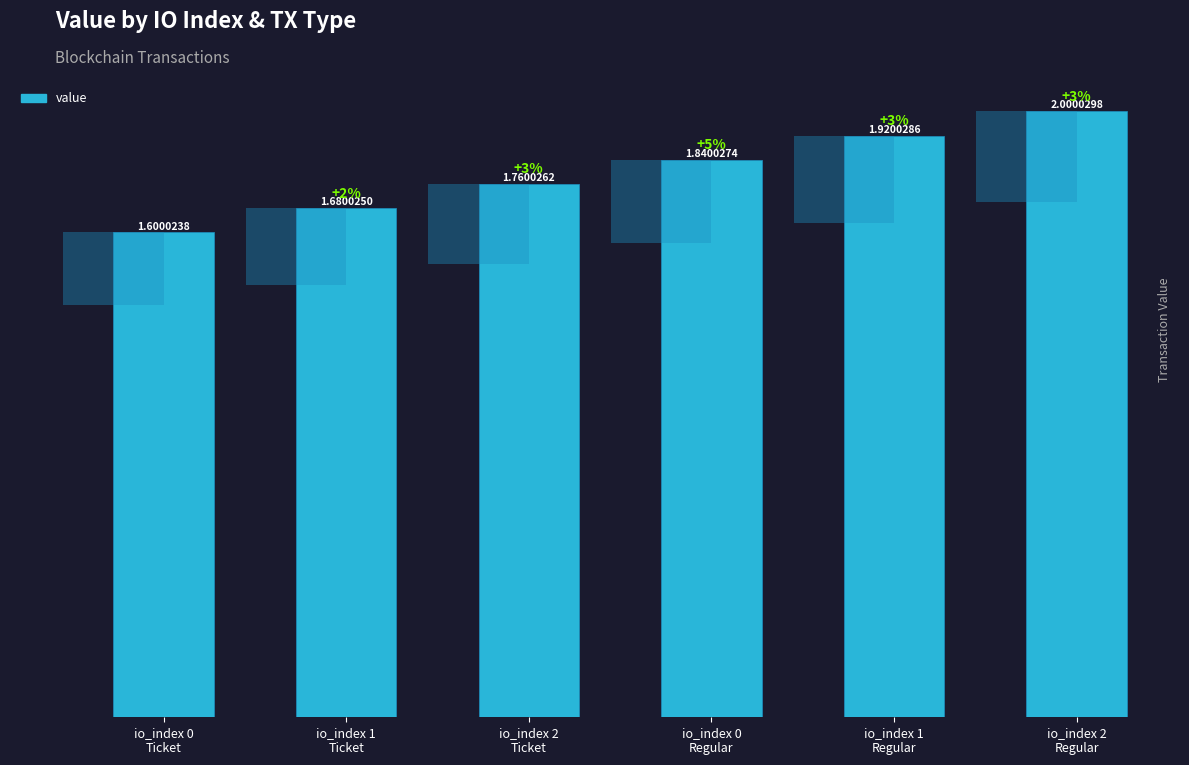

Rank the categories by value from highest to lowest.

io_index 2
Regular, io_index 1
Regular, io_index 0
Regular, io_index 2
Ticket, io_index 1
Ticket, io_index 0
Ticket